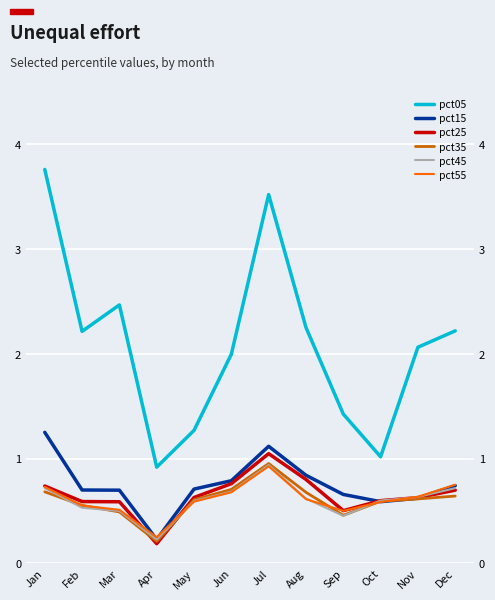

What is the total value across all series at Oct?

4.0